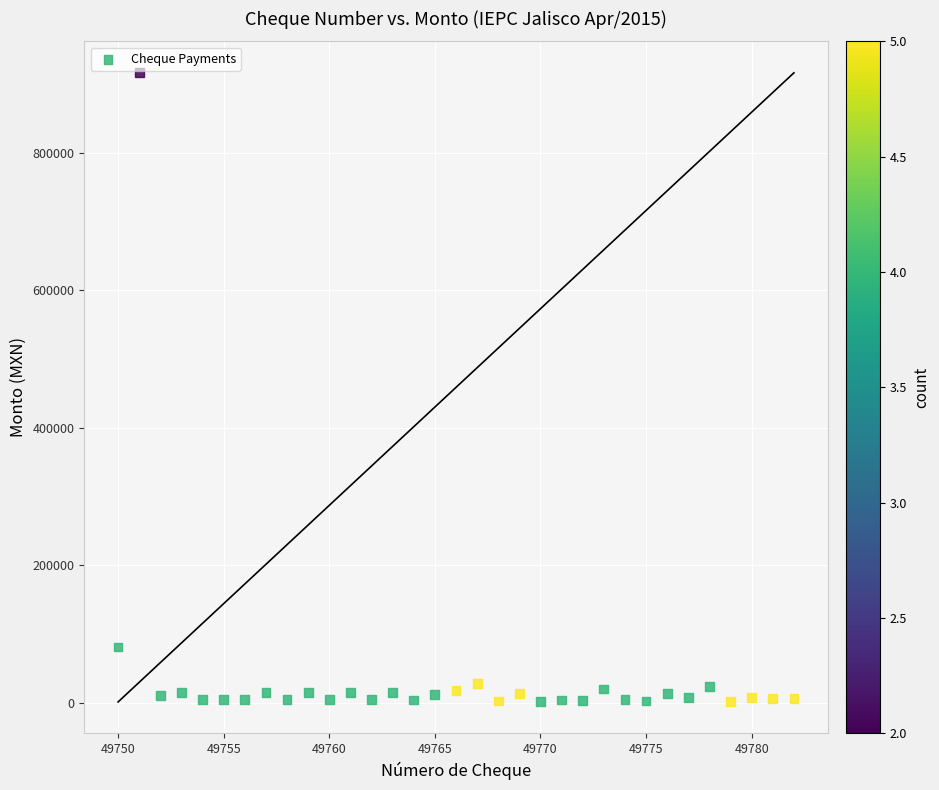

What is the range of Y values (max minus min)?

914544.0